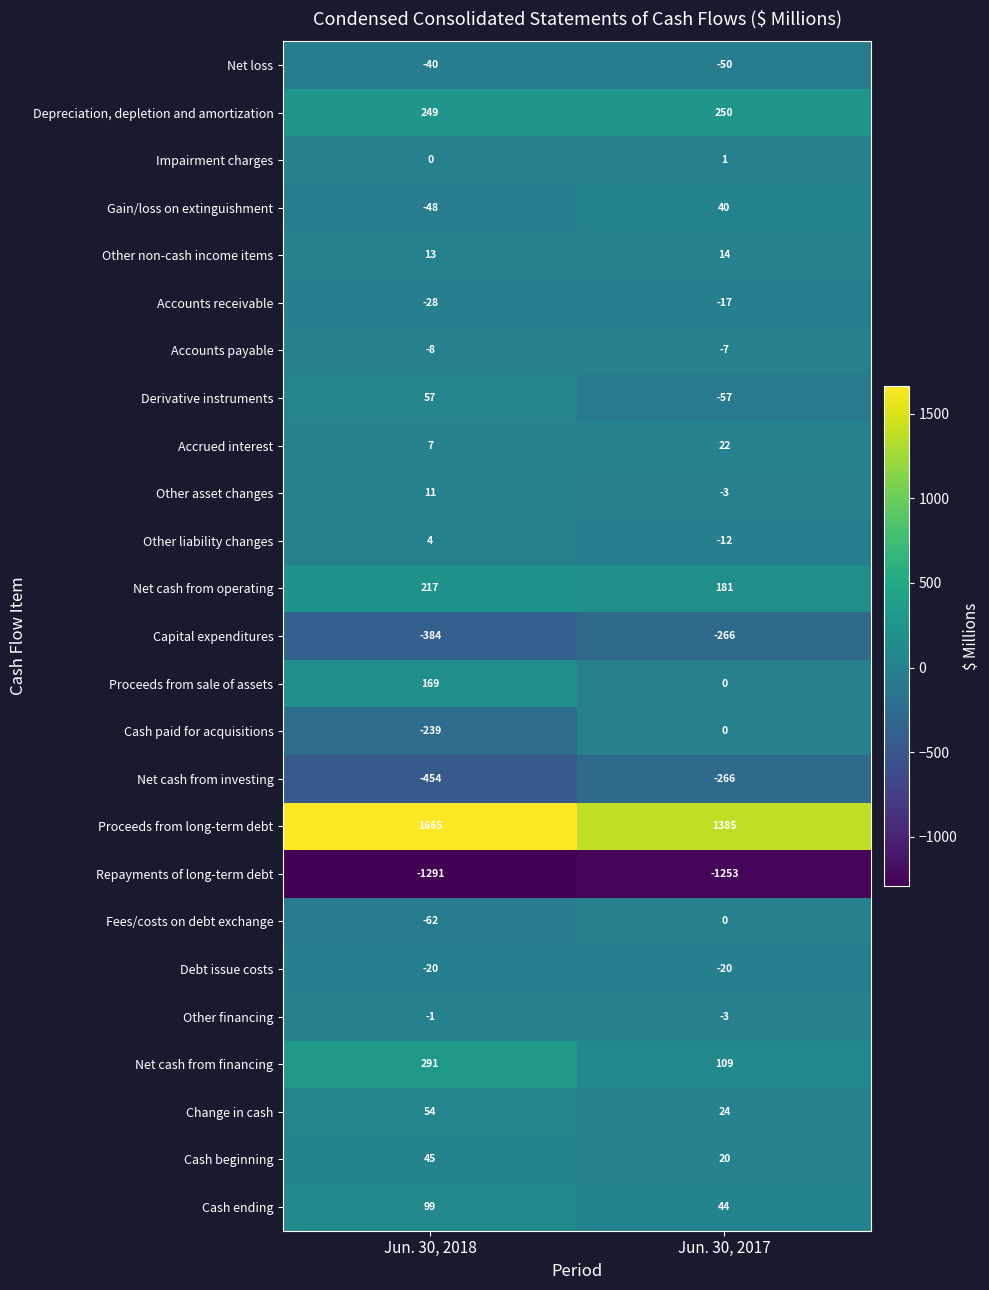

At how many categories does at least one series exceed 1283?

2